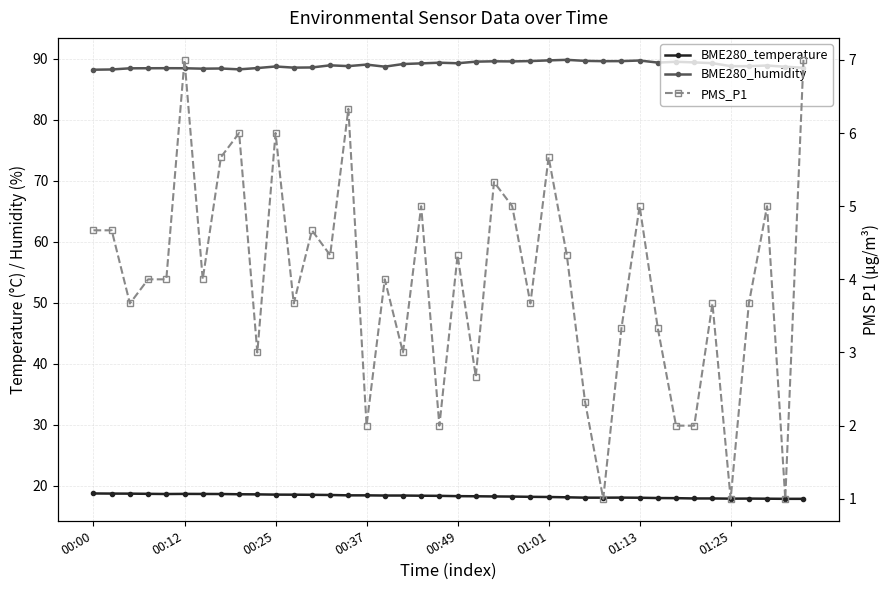

What is the total value across all series at 23?

112.8